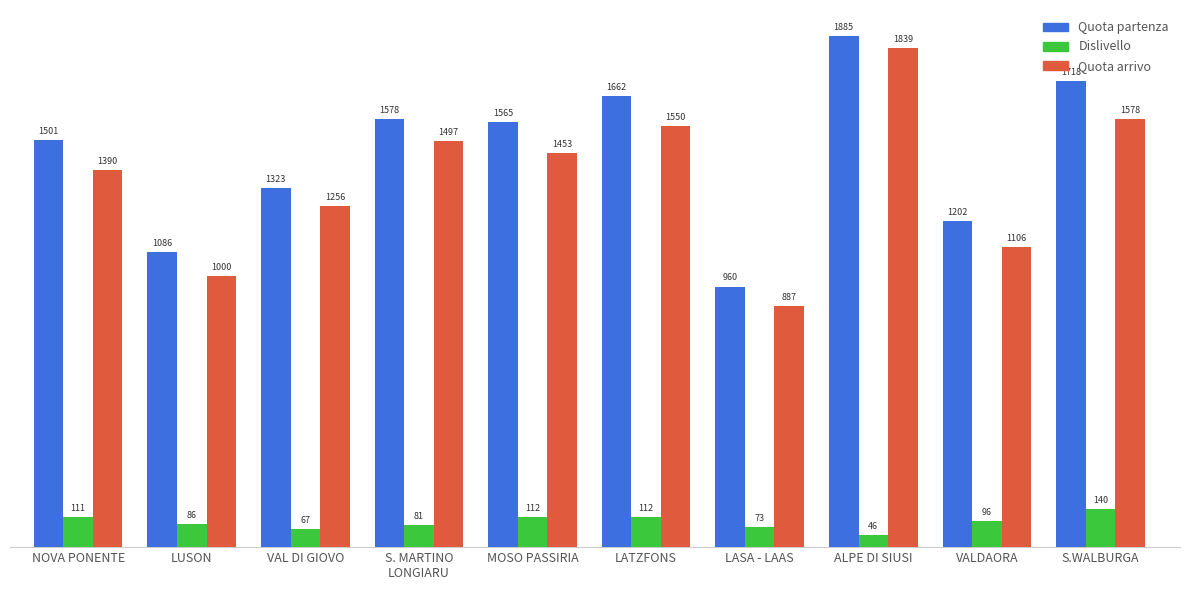

What position from the right is ALPE DI SIUSI?

3